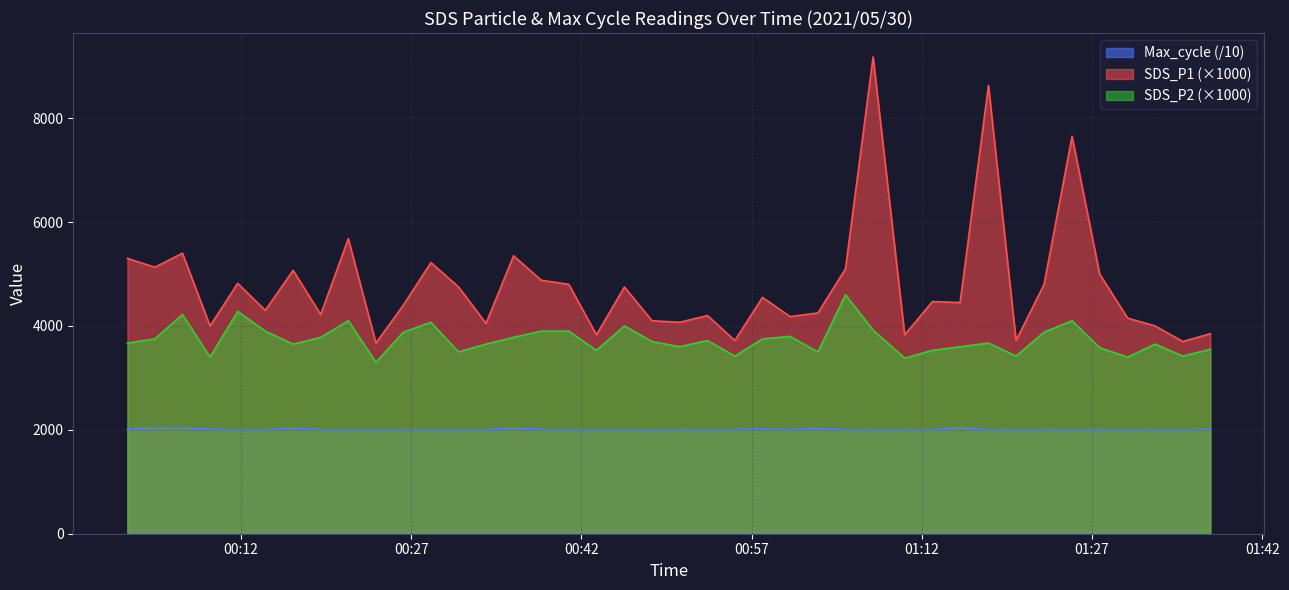

At how many categories does at least one series exceed 7512?

3